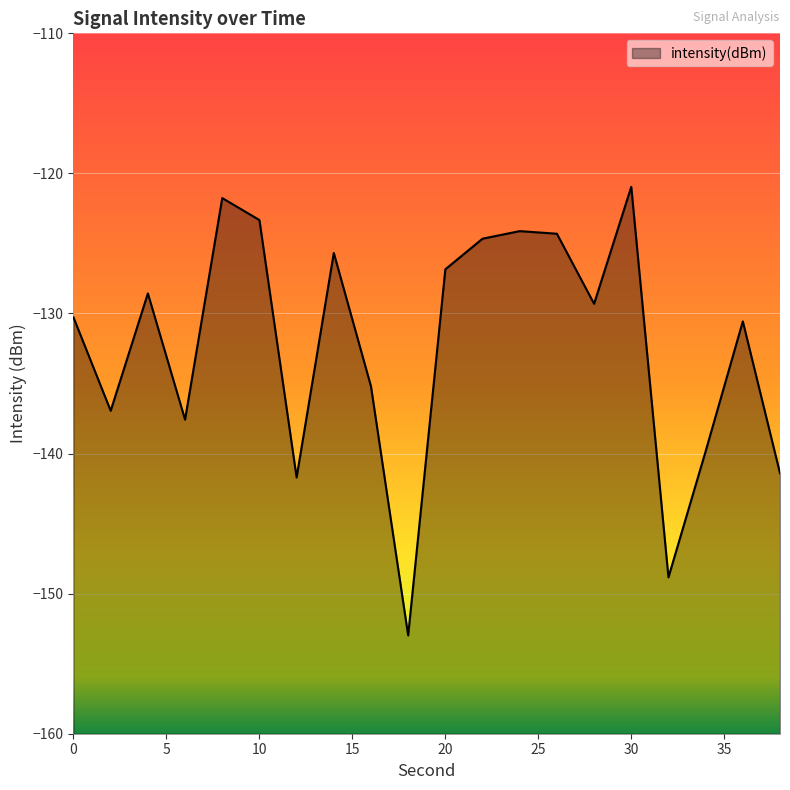

The chart shows a value of -47.0 at 30. True or false?

False